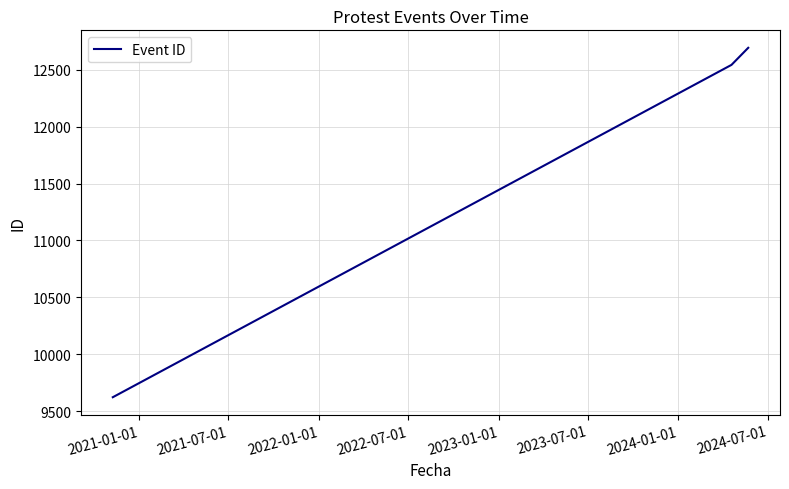

What is the smallest value displayed?

9622